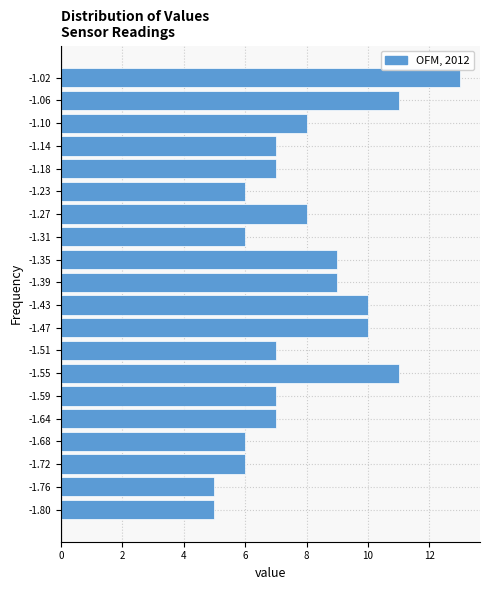

How long is the bar that spans -1.697 to -1.656 on the y-axis? Neither the bar edges nor the lengths are printed on the chart, so give them approximately, as read against the axes.

6